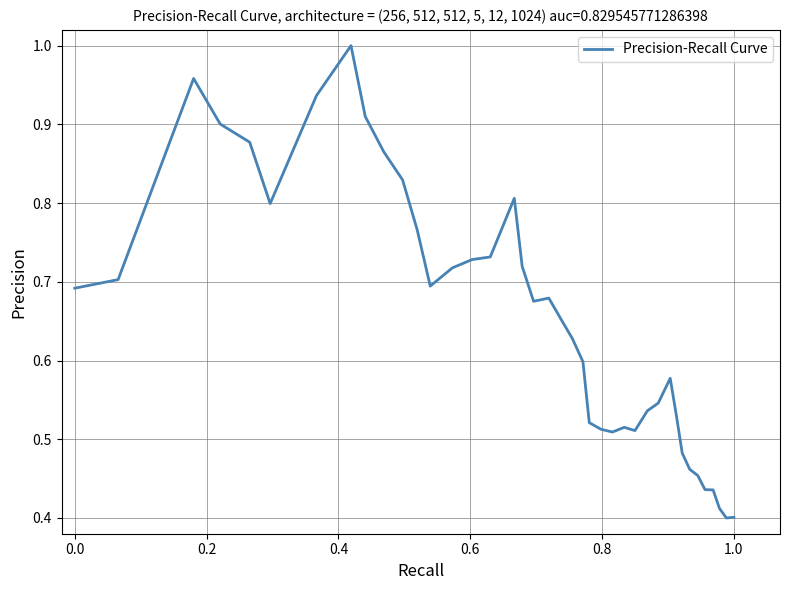

Reading right to left, what are all the values shown in this chart?

0.4	0.4	0.4	0.4	0.4	0.5	0.5	0.5	0.5	0.6	0.5	0.5	0.5	0.5	0.5	0.5	0.5	0.6	0.6	0.7	0.7	0.7	0.7	0.8	0.7	0.7	0.7	0.7	0.8	0.8	0.9	0.9	1.0	0.9	0.8	0.9	0.9	1.0	0.7	0.7